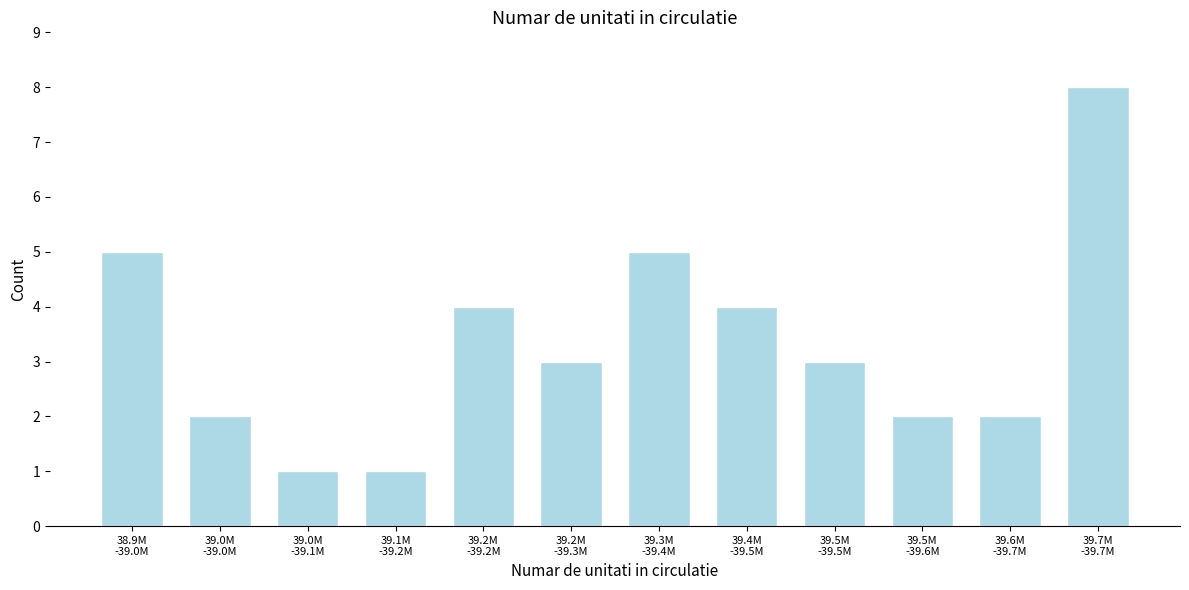

Reading left to right, what are all the values shown in this chart?

5	2	1	1	4	3	5	4	3	2	2	8